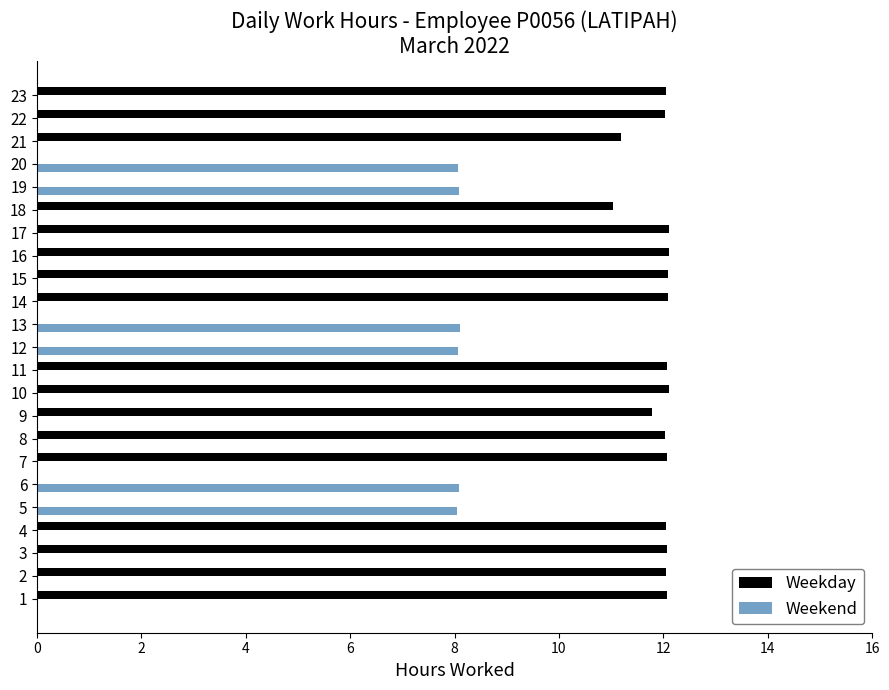

Is the value of Weekend at 16 greater than the value of Weekday at 14?

No